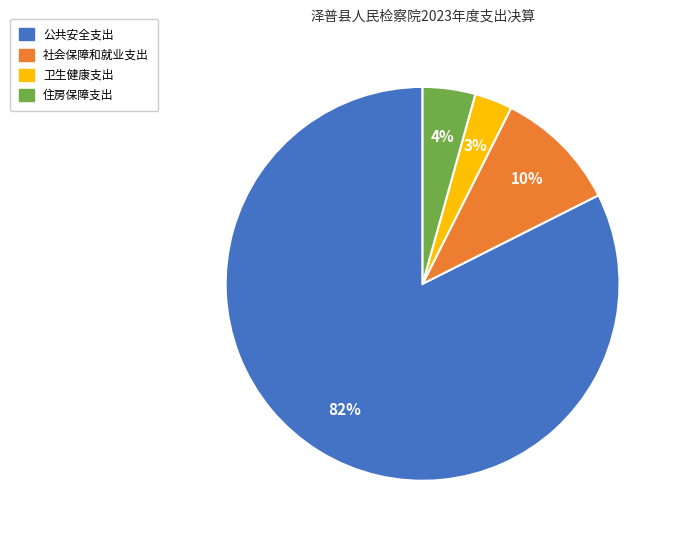

Is it true that 社会保障和就业支出 is 4% of the pie?

False